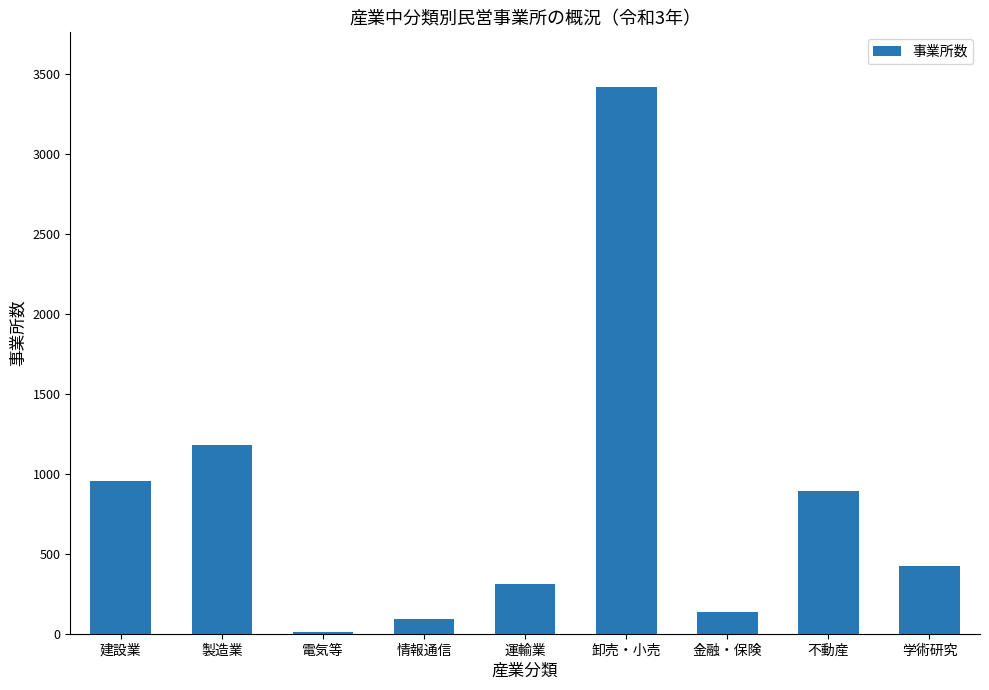

What is the value of the 9th bar from the left?

421